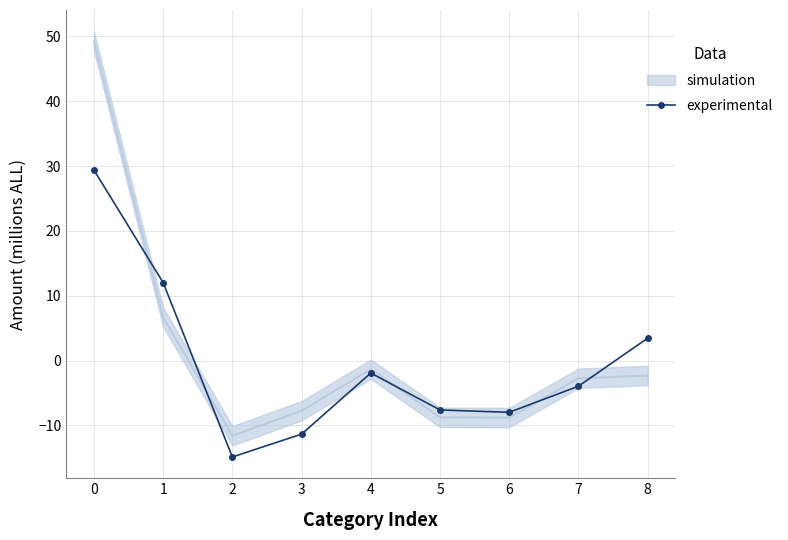

What is the change in value from 5 to 6?

-0.4